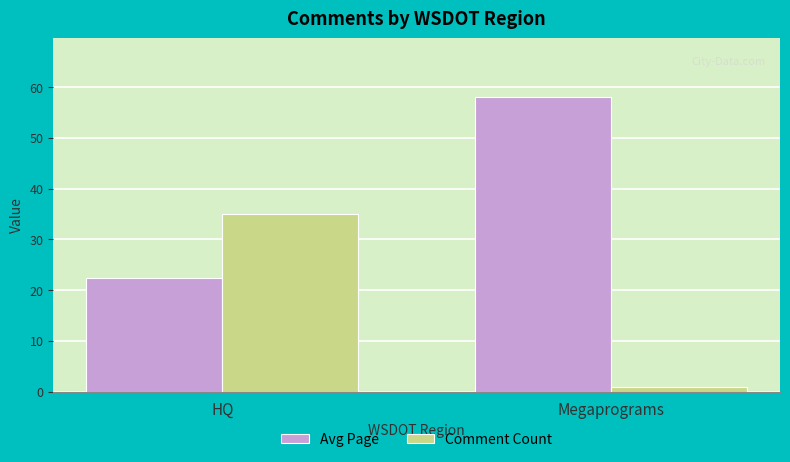

What is the difference between the maximum and minimum values in the Comment Count series?

34.0